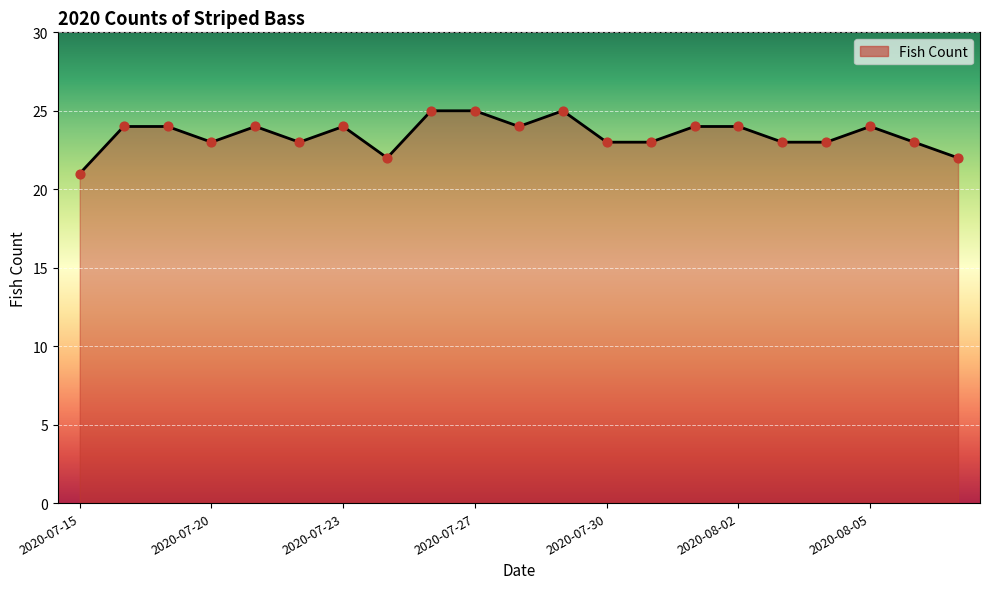

What is the smallest value displayed?

21